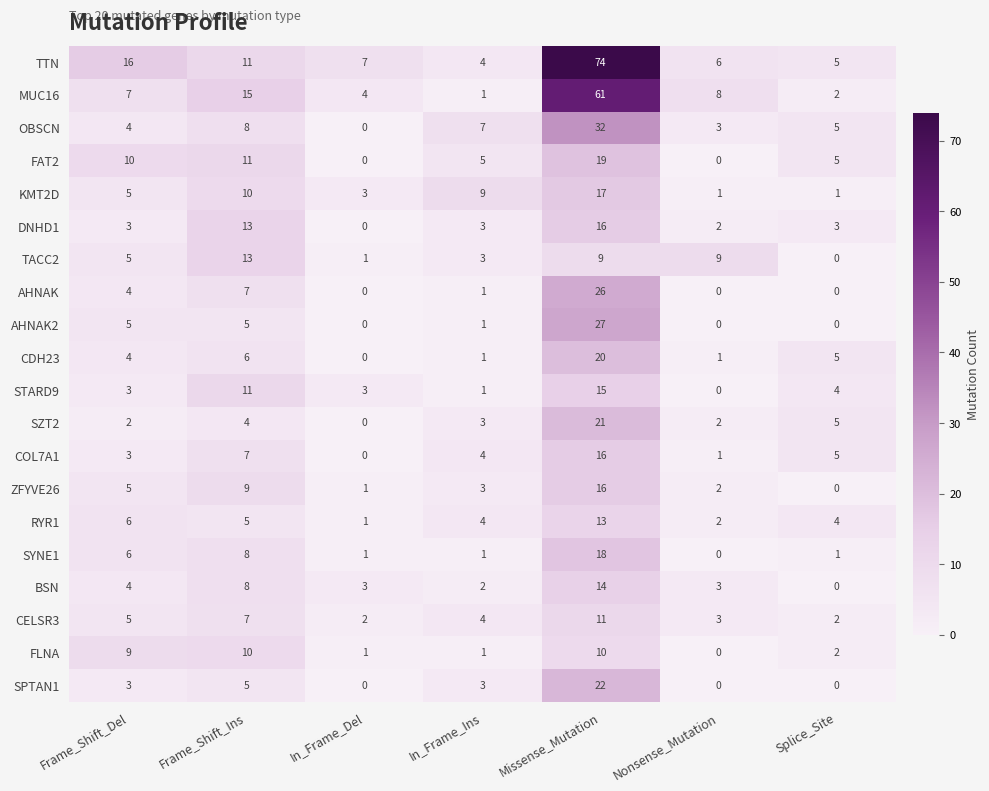

What is the average value of the KMT2D series?

7